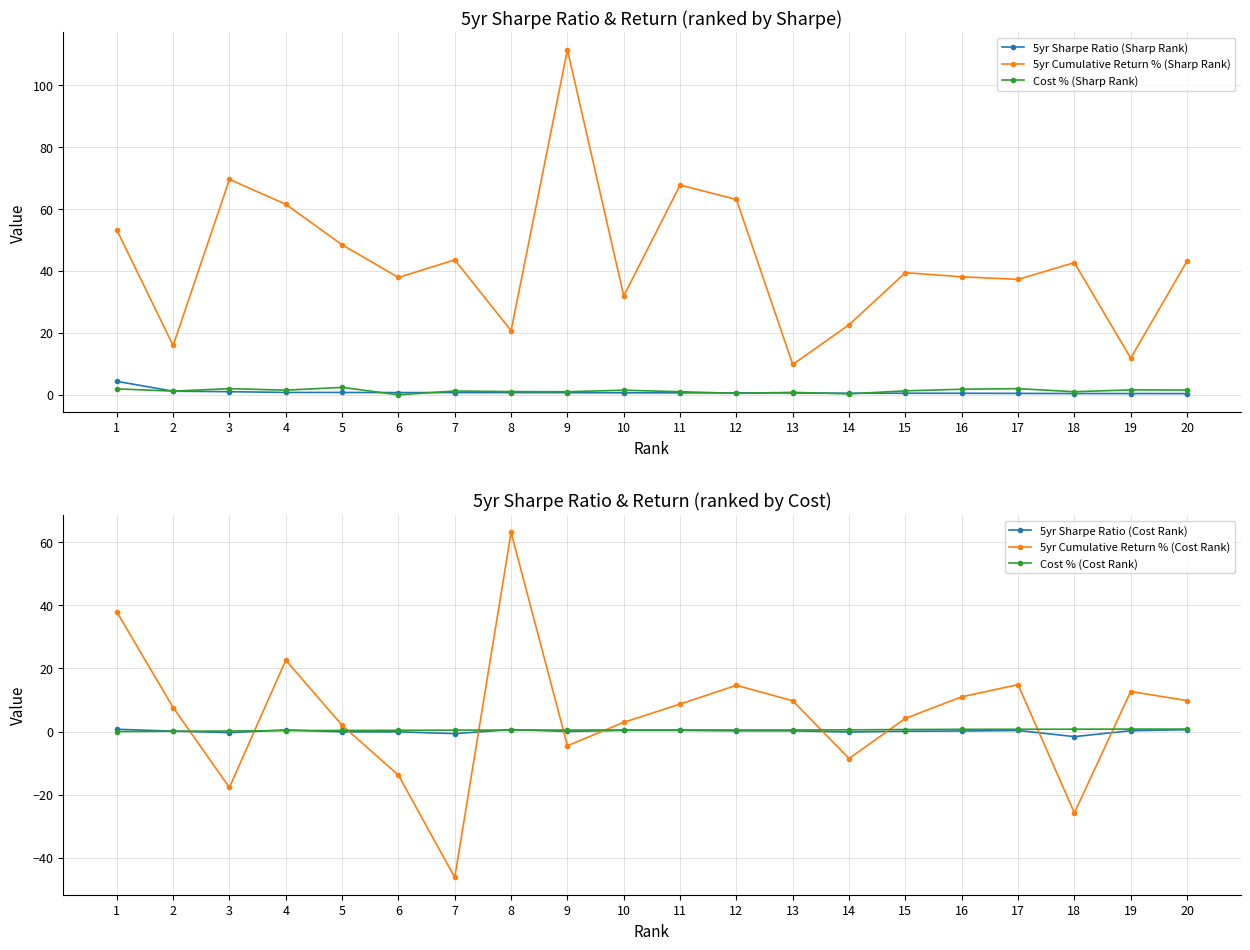

What is the minimum value shown in the chart?

-46.2